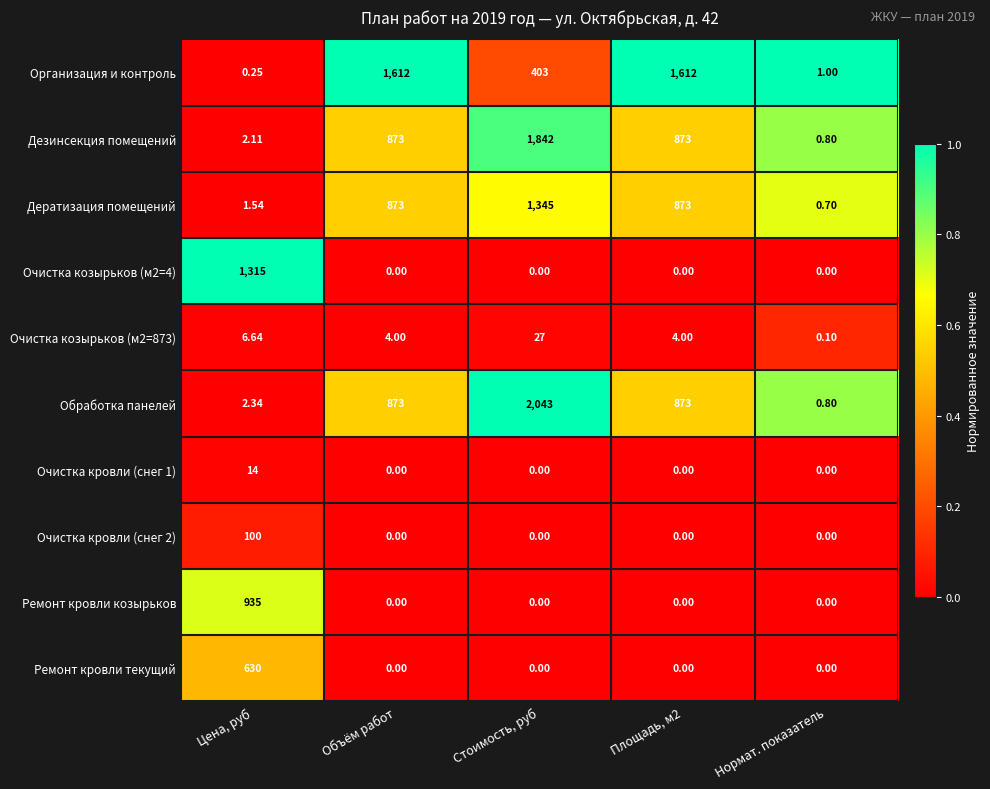

Which category has the highest value across all series?

Стоимость, руб